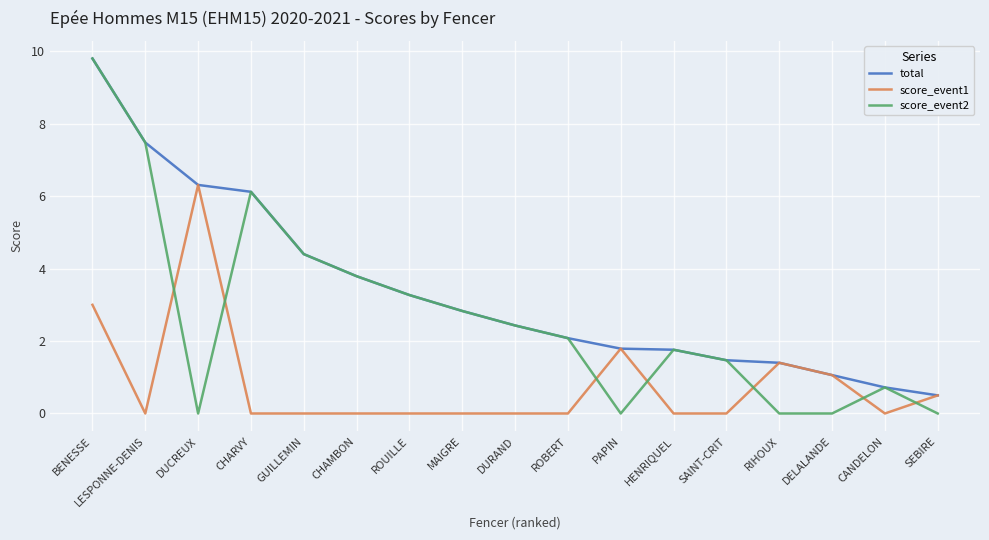

Between which two adjacent categories do score_event2 and score_event1 first intersect?

LESPONNE-DENIS and DUCREUX